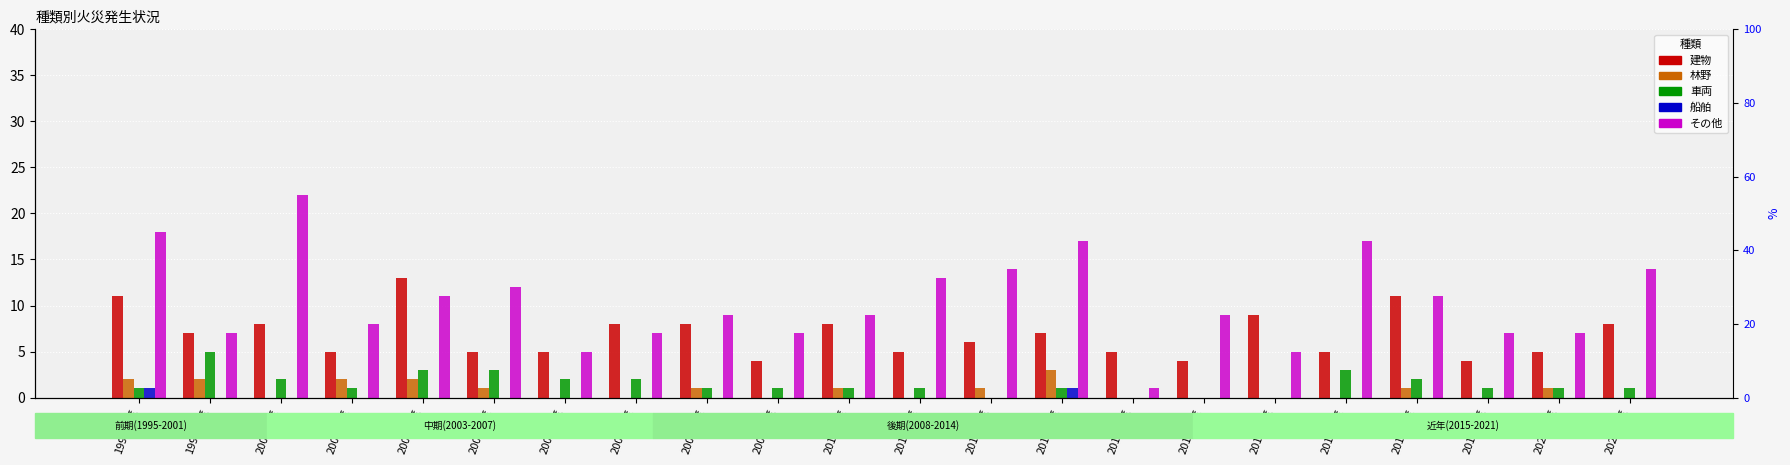

Are the bars horizontal?

No